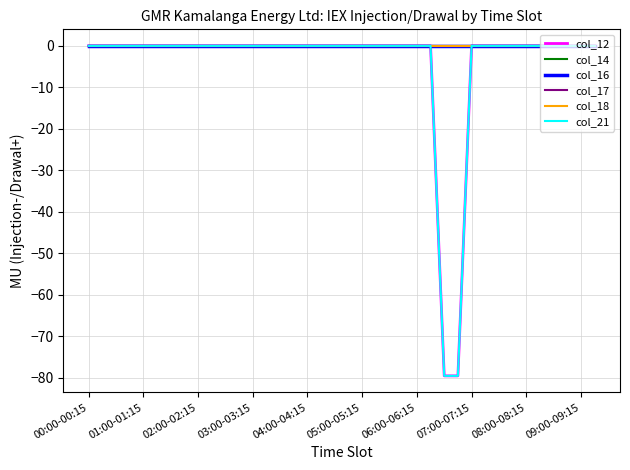

Is this an area chart (filled region under the line)?

No